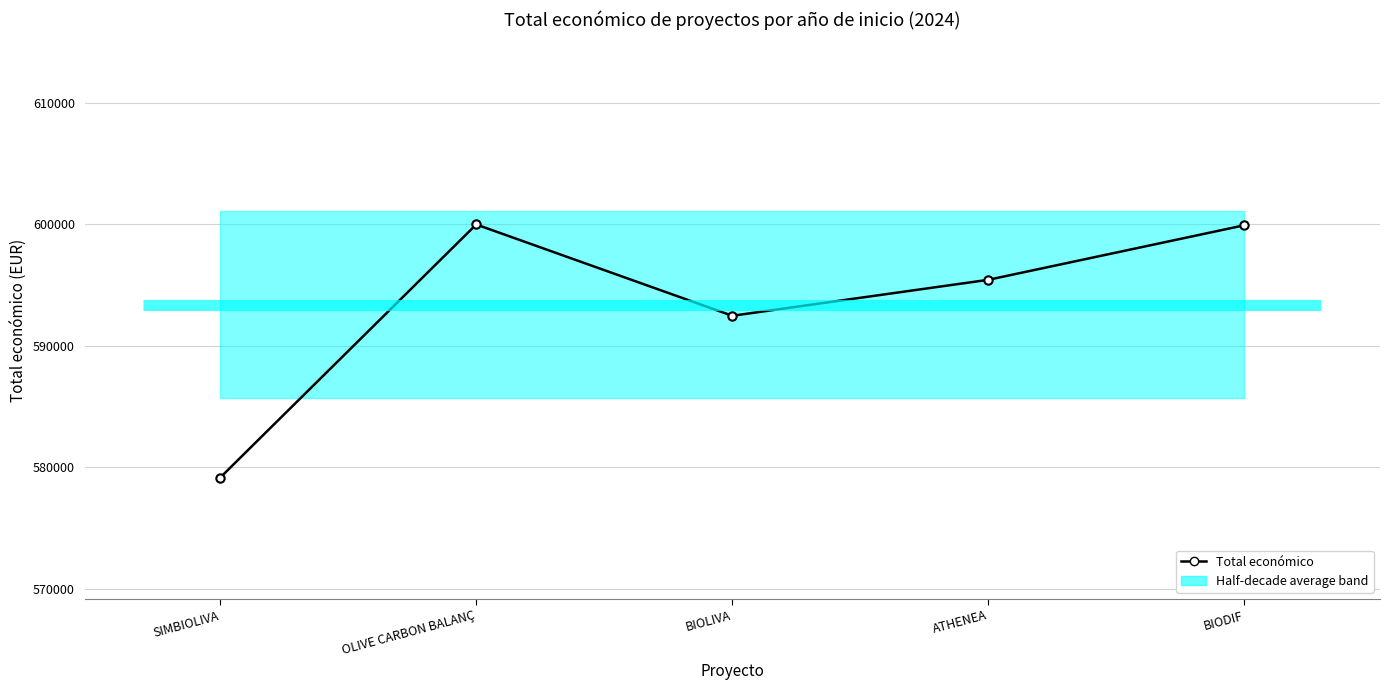

How many lines are shown in the chart?

1